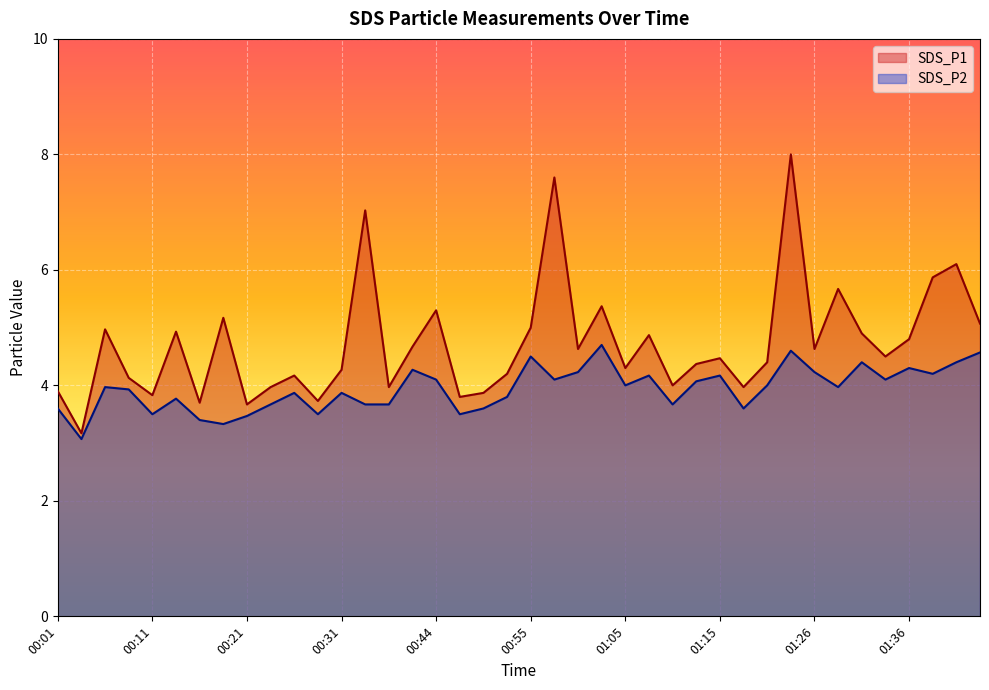

The value of SDS_P1 at 00:16 is 1.1. True or false?

False